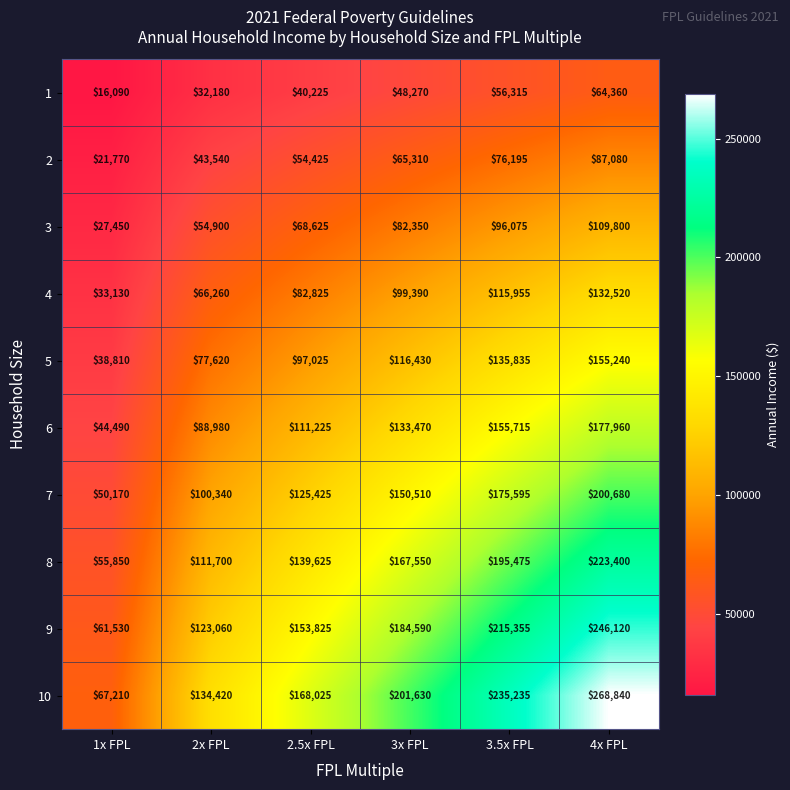

The value of 5 at 4x FPL is 155240. True or false?

True